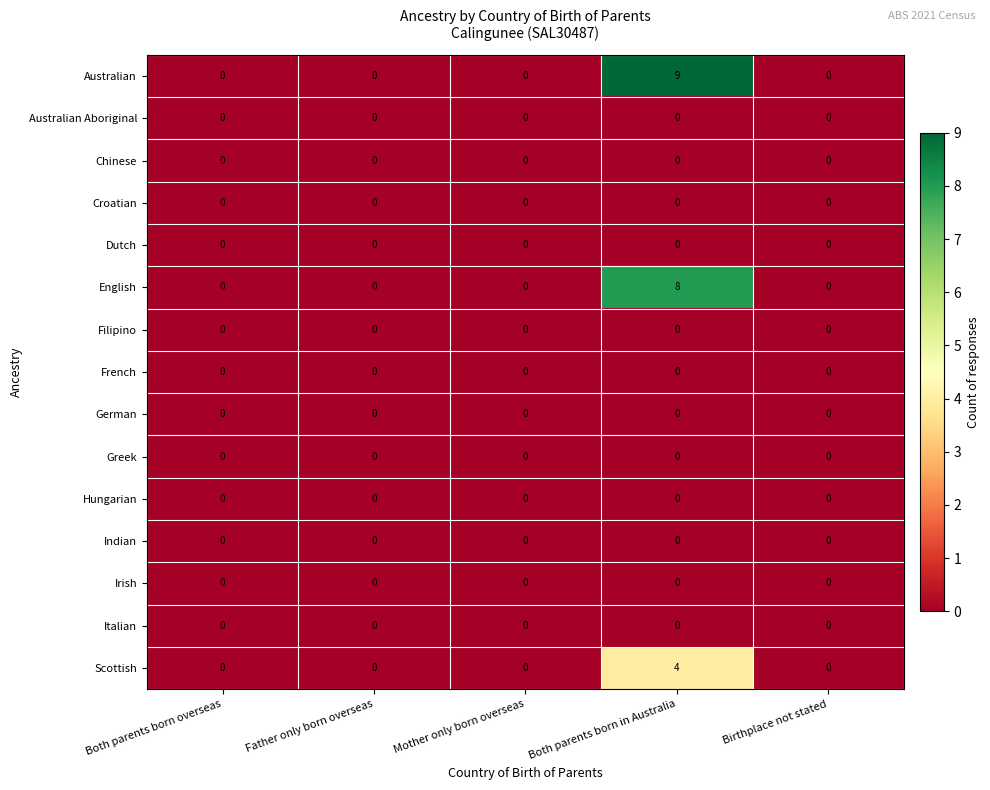

Between Both parents born overseas and Both parents born in Australia, which series saw the biggest shift?

Australian